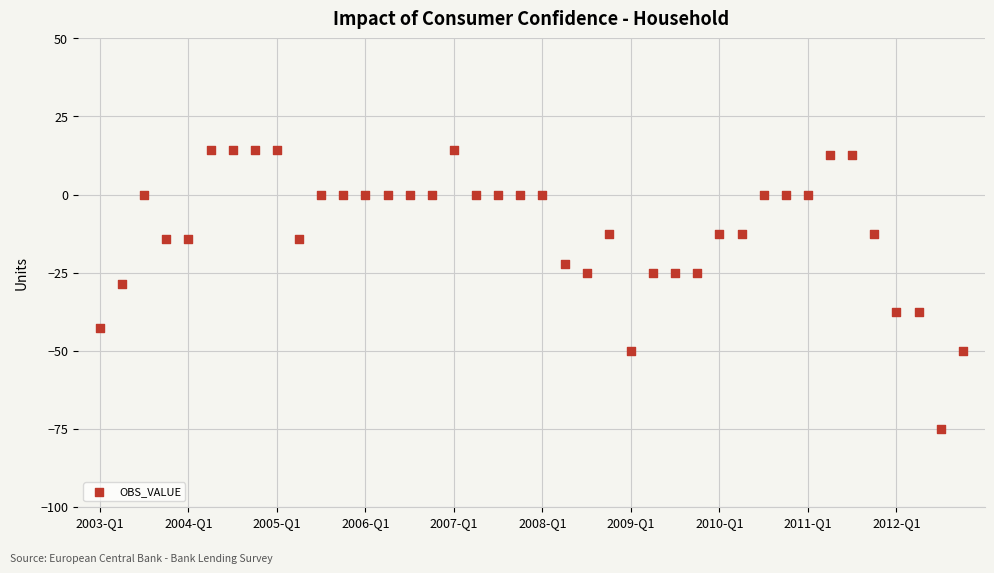

What is the range of Y values (max minus min)?

89.3